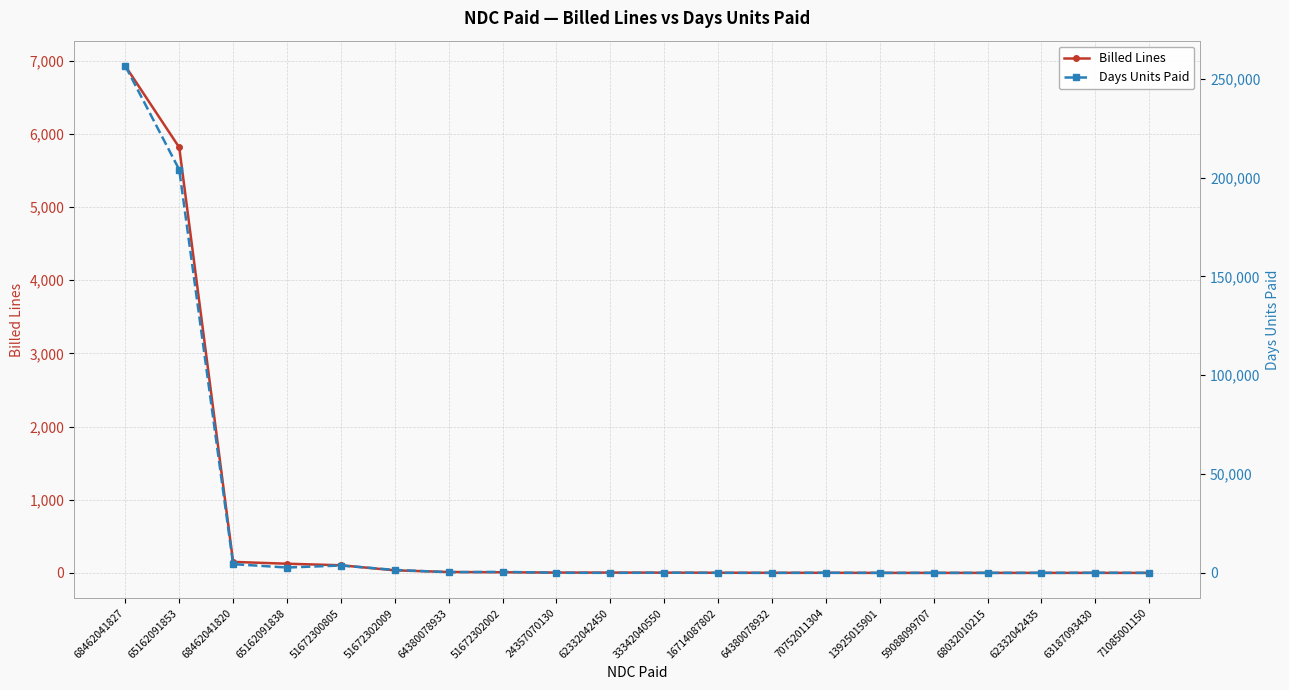

Which series has the largest total across all categories?

Days Units Paid